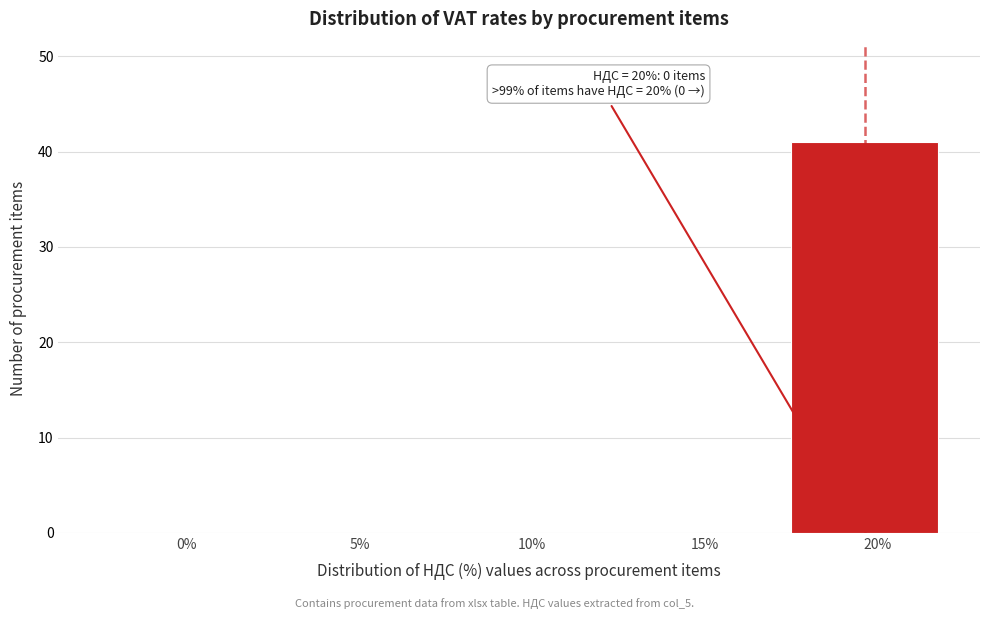

Reading left to right, what are all the values shown in this chart?

0%=0	5%=0	10%=0	15%=0	20%=41